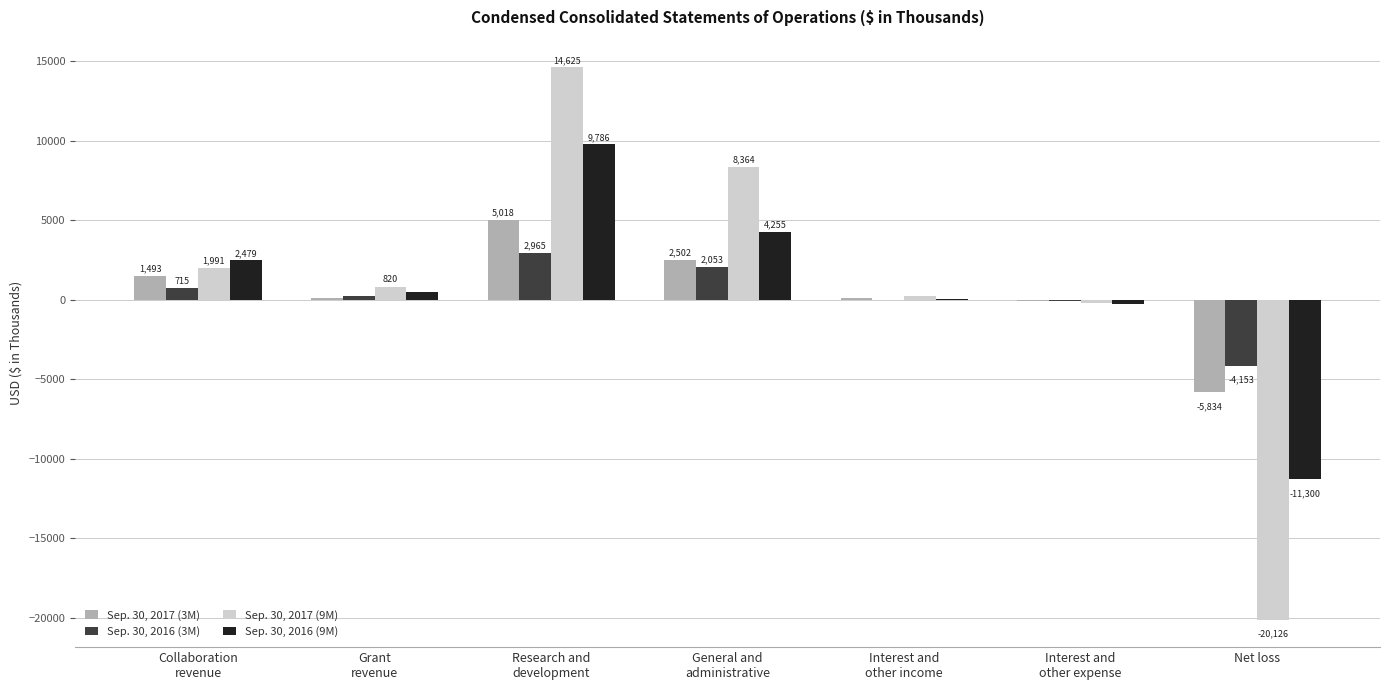

Read the Sep. 30, 2016 (3M) value at Interest and
other expense.

-78